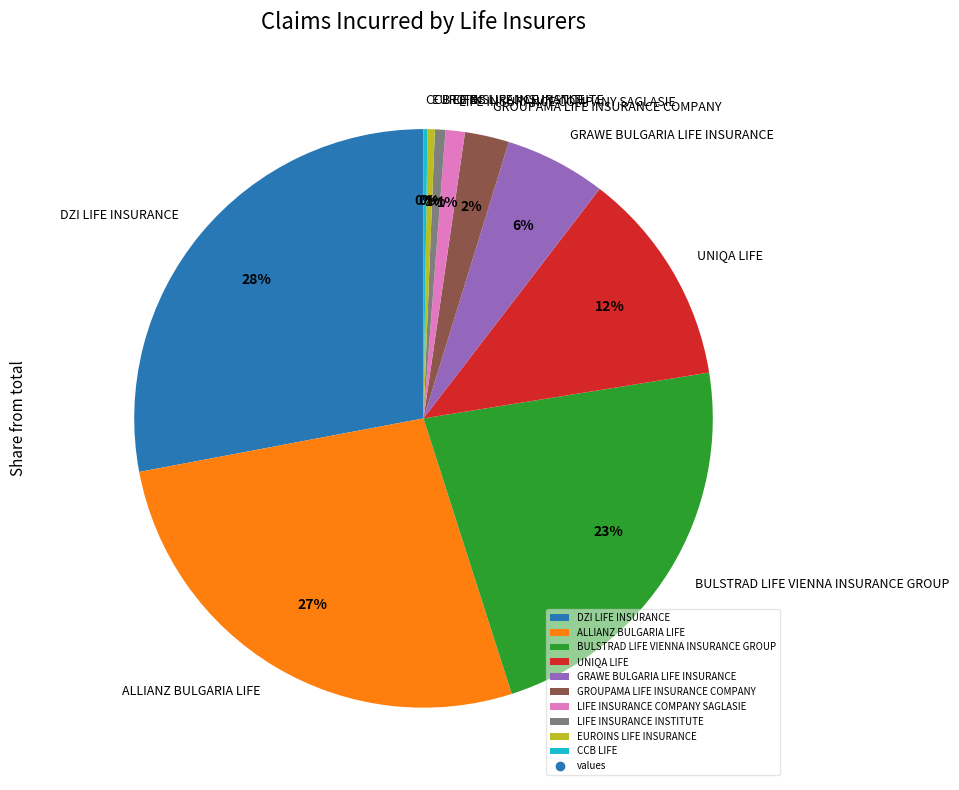

Which category has the biggest portion of the pie?

DZI LIFE INSURANCE